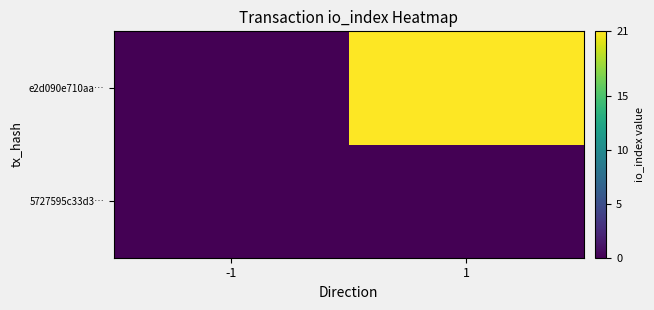

Count the number of data series in this chart.

2